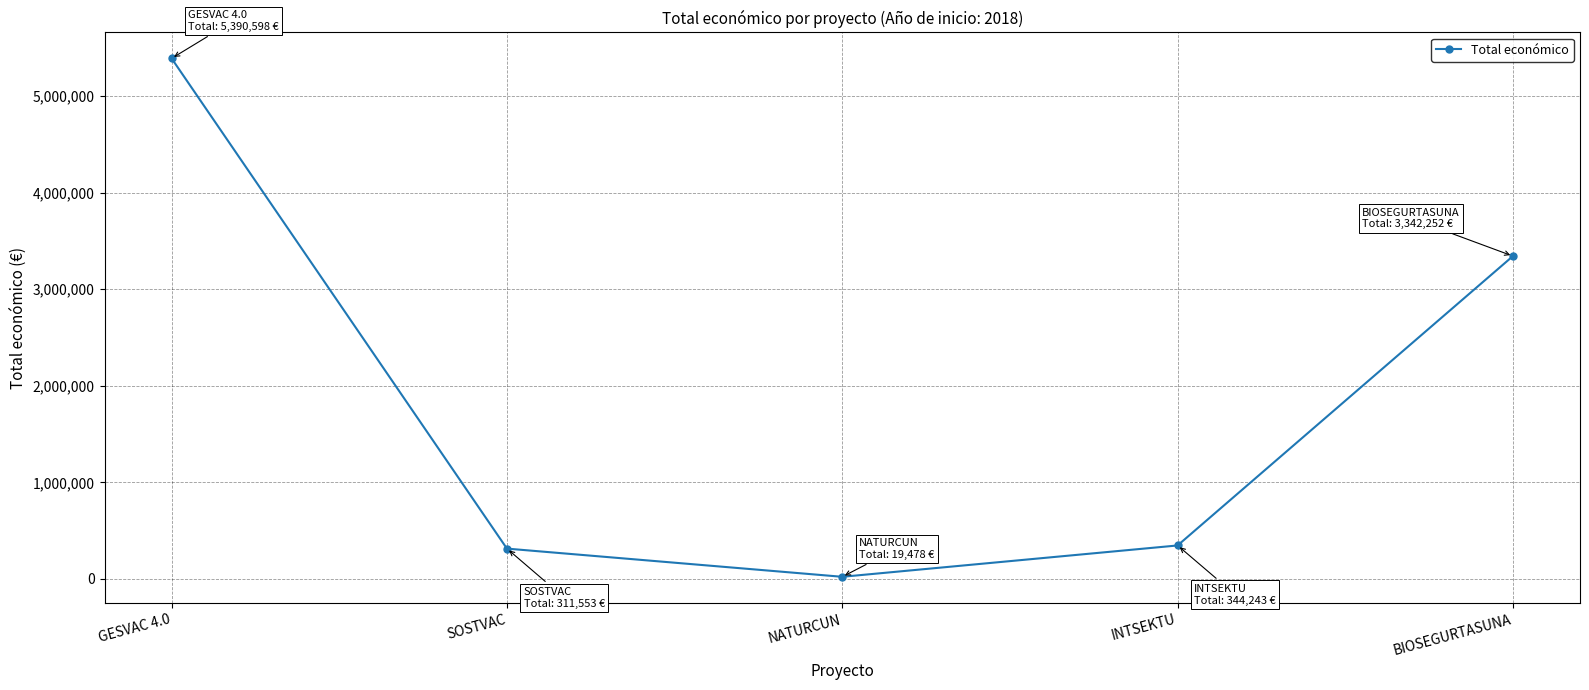

The value at BIOSEGURTASUNA is 874499. True or false?

False